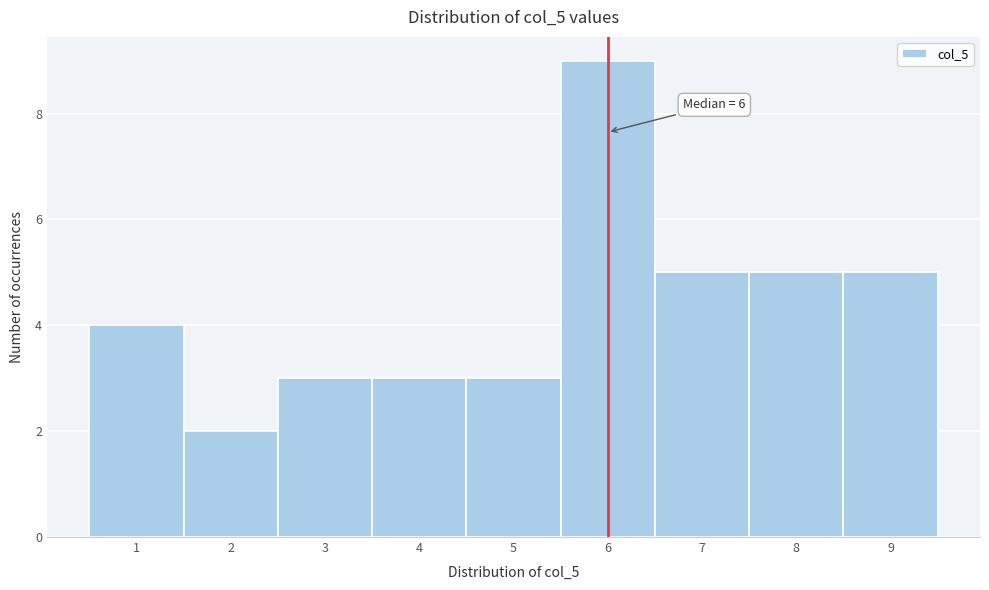

Which range on the x-axis has the tallest bar?

5.5 to 6.5